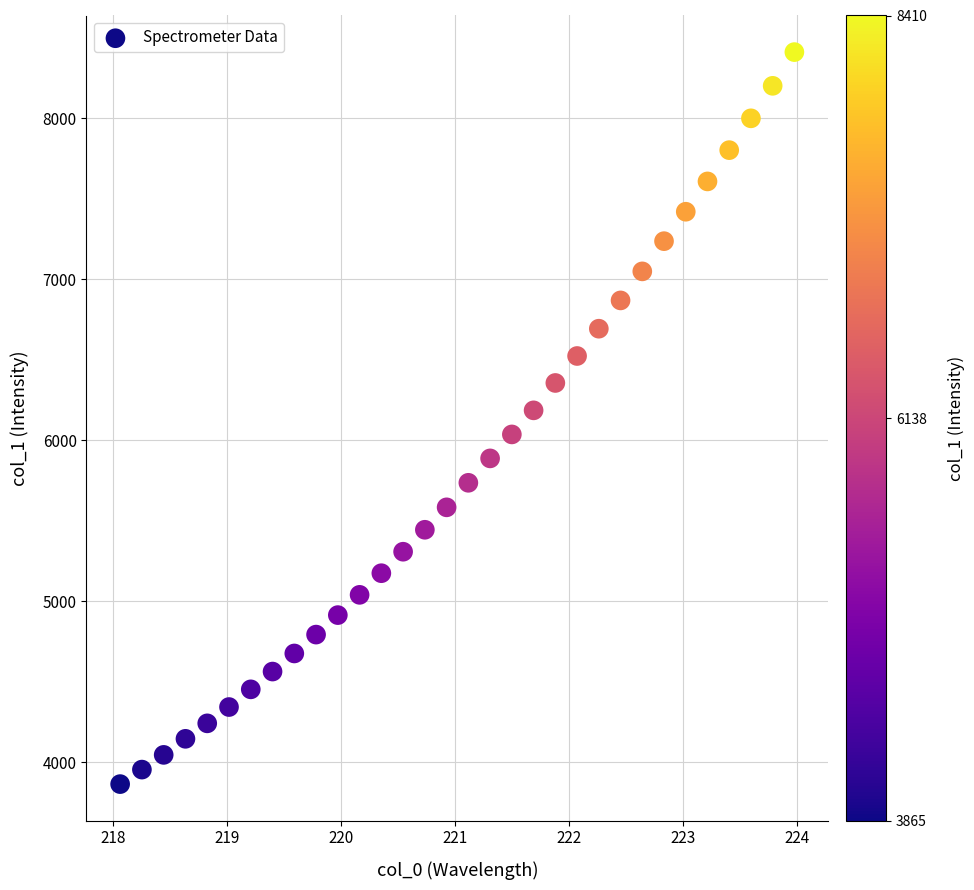

What is the range of X values (max minus min)?

5.9